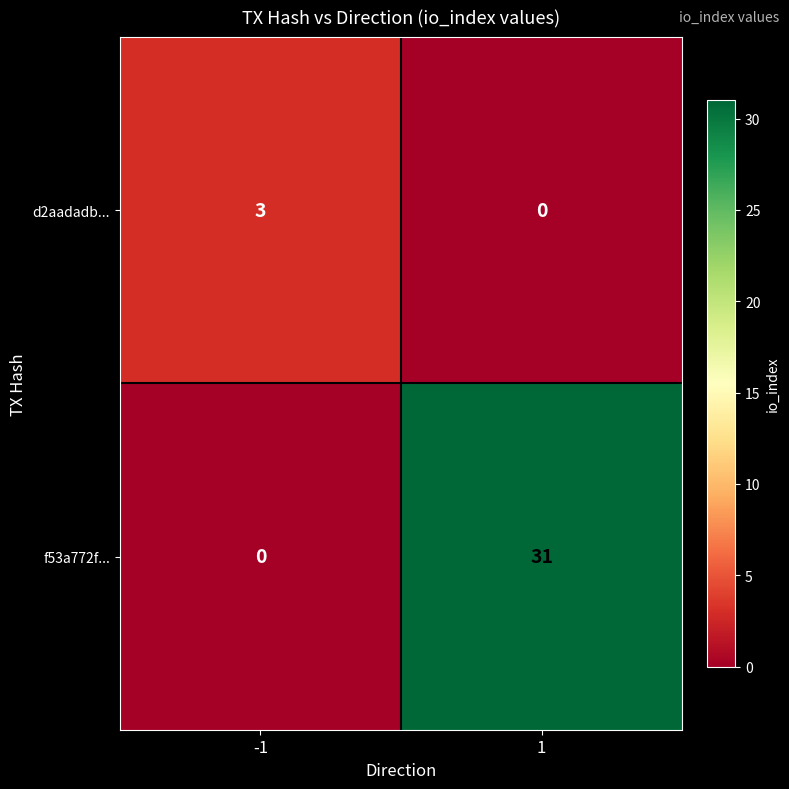

What is the maximum value shown in the chart?

31